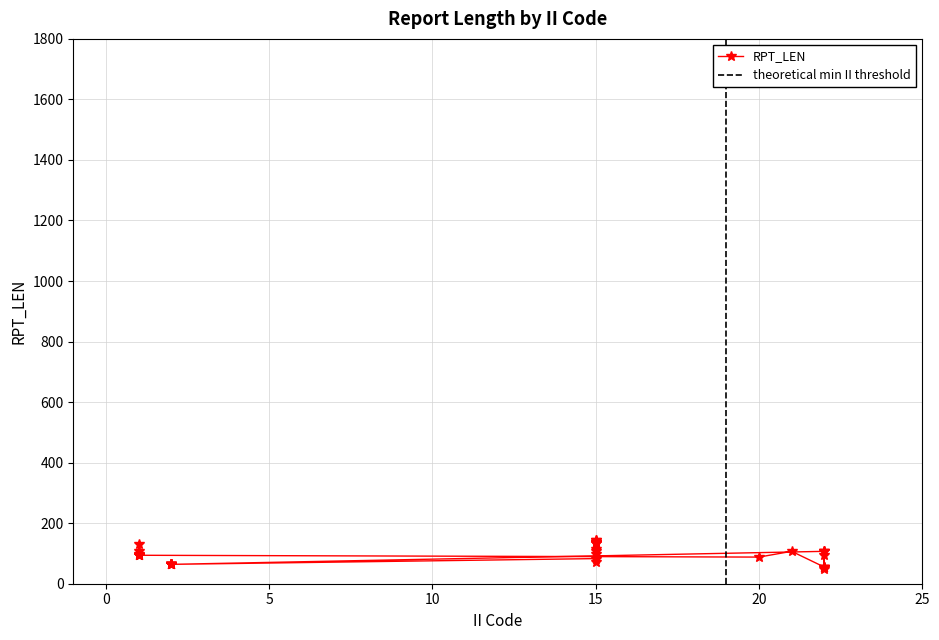

What is the label of the 31st point from the left?

15